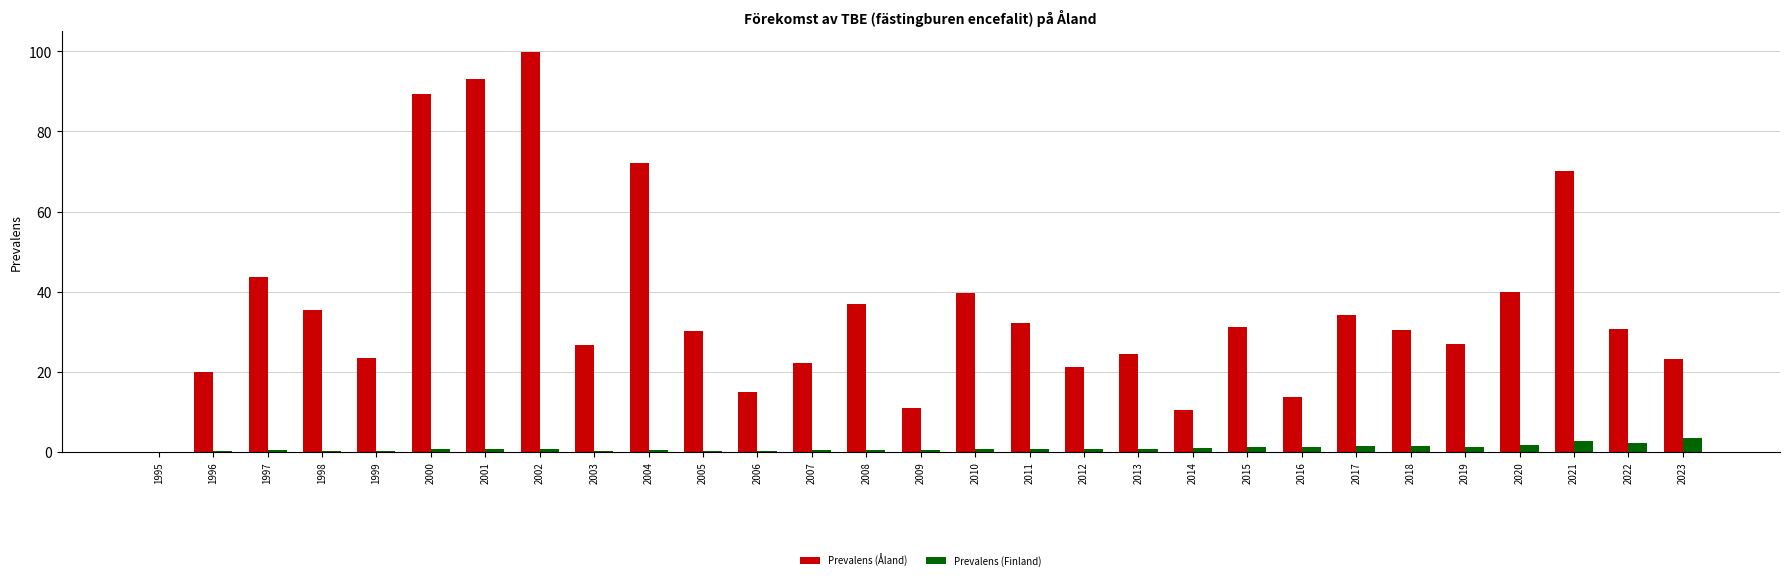

What is the sum of all Prevalens (Åland) values?

1047.1